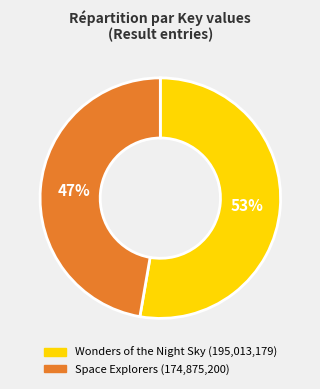

Which has a higher value, Wonders of the Night Sky or Space Explorers?

Wonders of the Night Sky